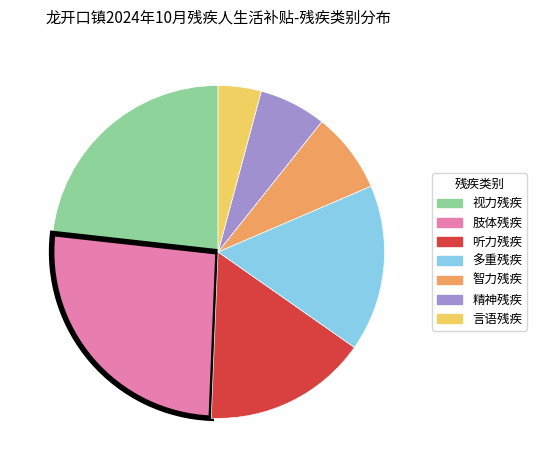

True or false: 智力残疾 accounts for 3% of the total.

False